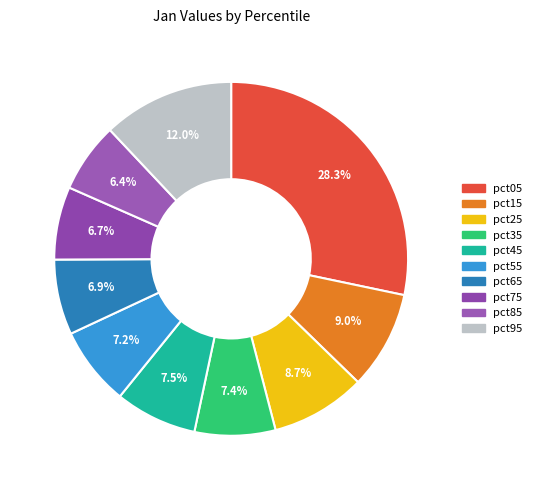

Rank the categories by value from lowest to highest.

pct85, pct75, pct65, pct55, pct35, pct45, pct25, pct15, pct95, pct05